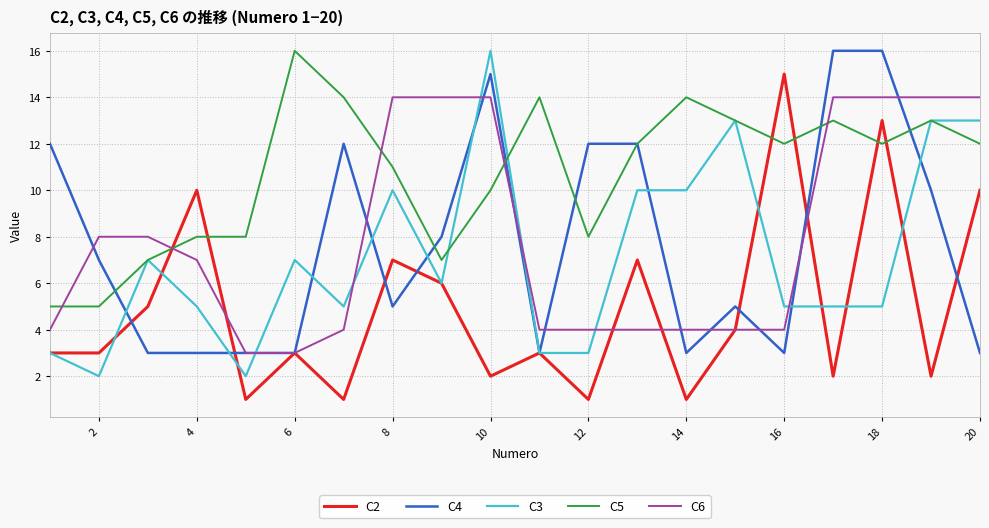

Reading left to right, what are all the values shown in this chart?

C2: 3	3	5	10	1	3	1	7	6	2	3	1	7	1	4	15	2	13	2	10
C4: 12	7	3	3	3	3	12	5	8	15	3	12	12	3	5	3	16	16	10	3
C3: 3	2	7	5	2	7	5	10	6	16	3	3	10	10	13	5	5	5	13	13
C5: 5	5	7	8	8	16	14	11	7	10	14	8	12	14	13	12	13	12	13	12
C6: 4	8	8	7	3	3	4	14	14	14	4	4	4	4	4	4	14	14	14	14